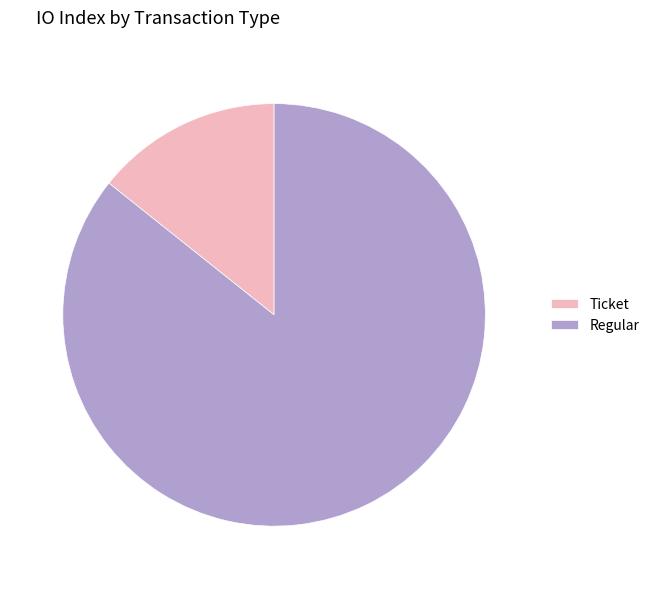

Does Ticket account for over 50% of the chart?

No